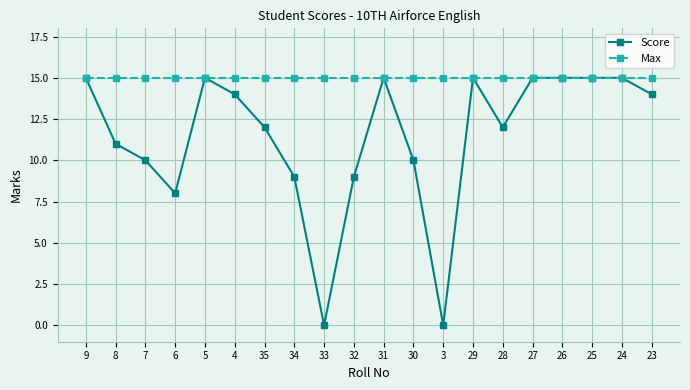

How many lines are shown in the chart?

2